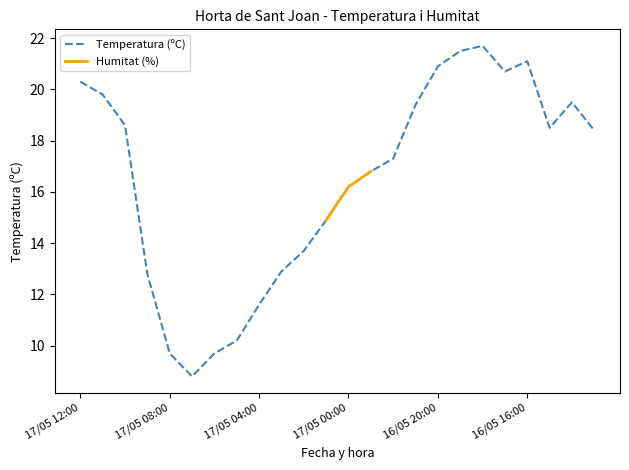

Is it true that the value at 16/05 15:00 is 18.5?

True